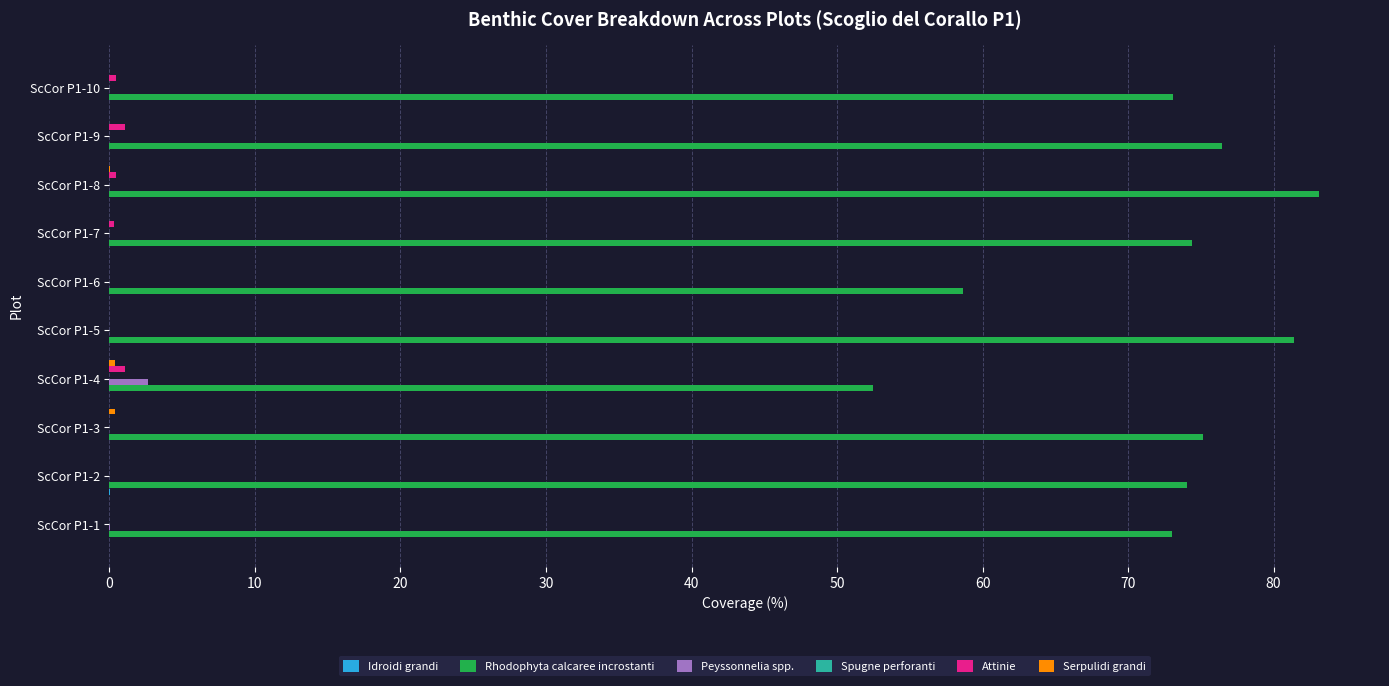

True or false: Rhodophyta calcaree incrostanti has a value of 76.5 at ScCor P1-9.

True